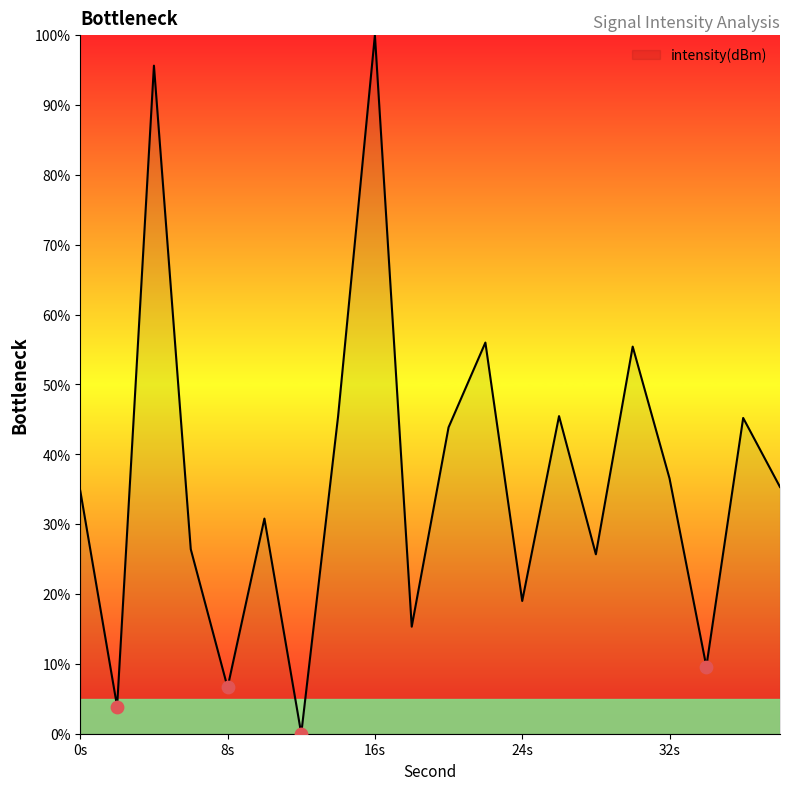

What is the difference between the maximum and minimum values?

100.0